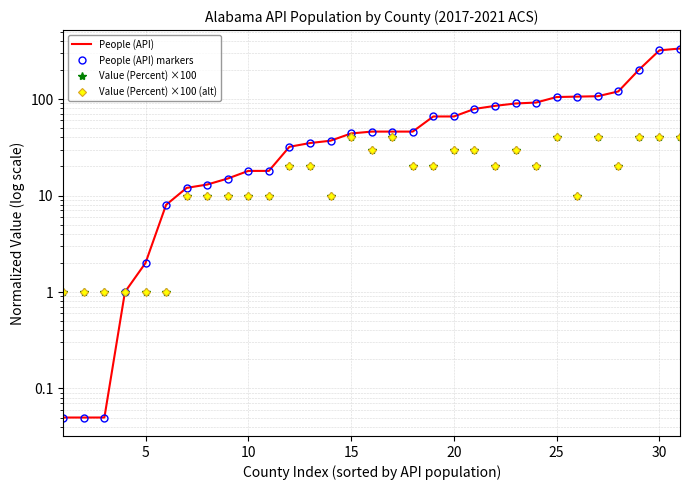

What are all the series names shown in the legend?

People (API), People (API) markers, Value (Percent) ×100, Value (Percent) ×100 (alt)